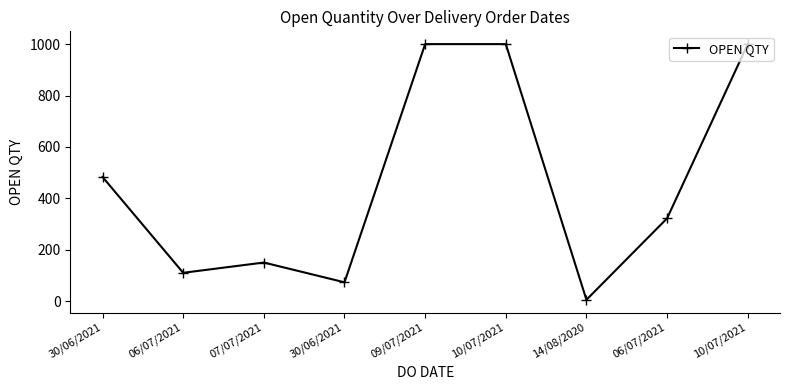

How many data points does each series have?

9